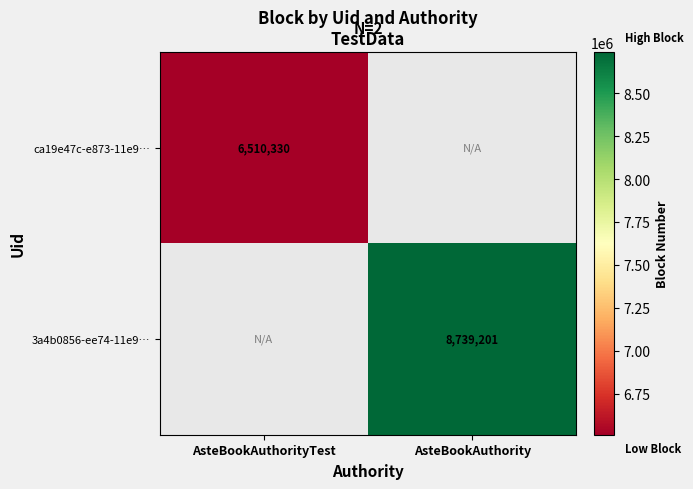

Is the value of ca19e47c-e873-11e9… at AsteBookAuthorityTest greater than the value of 3a4b0856-ee74-11e9… at AsteBookAuthority?

No